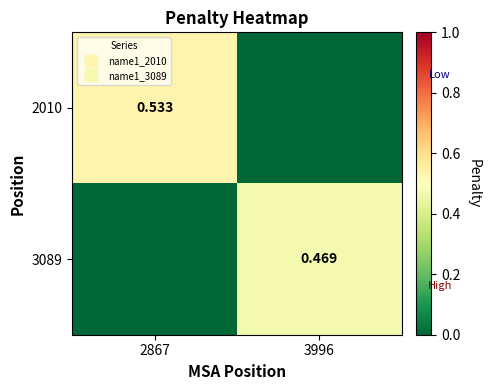

Where is 2010 nearest to the value 0?

3996